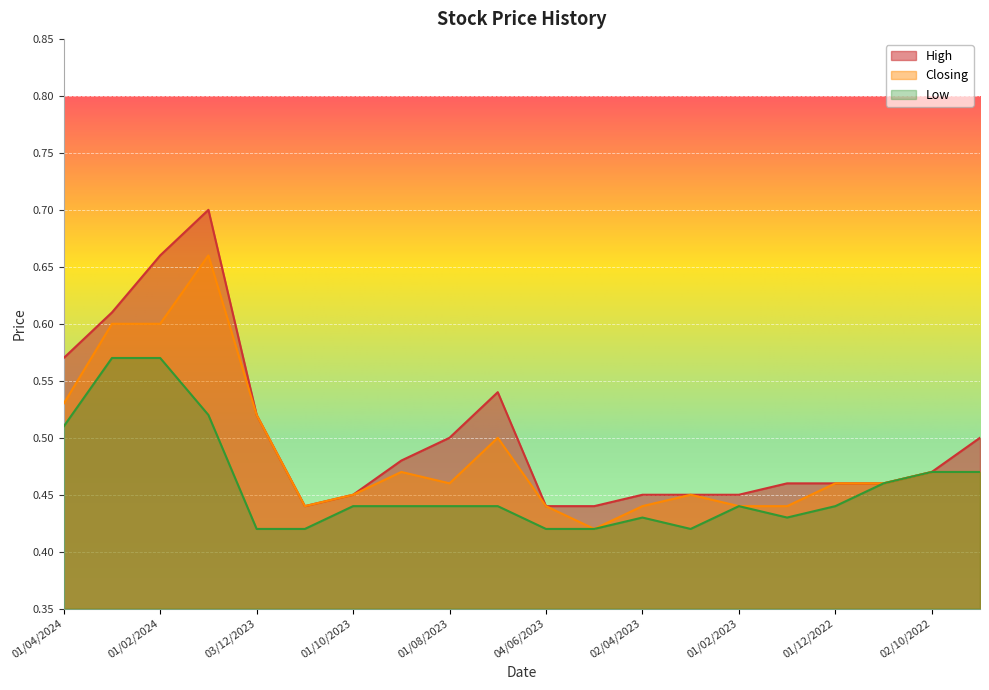

True or false: Closing has a value of 0.7 at 02/10/2022.

False